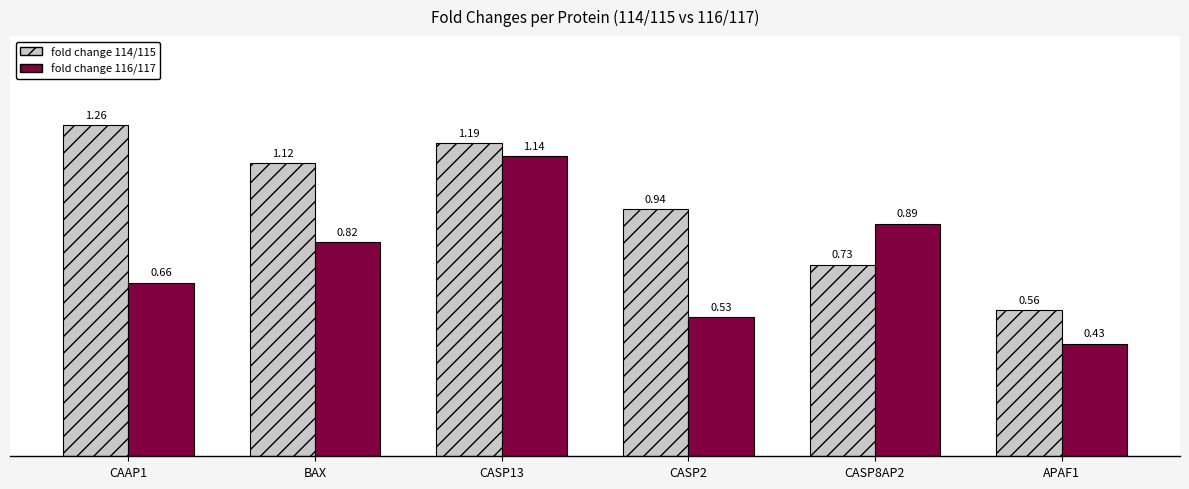

Which series changed the most between CASP2 and CASP8AP2?

fold change 116/117